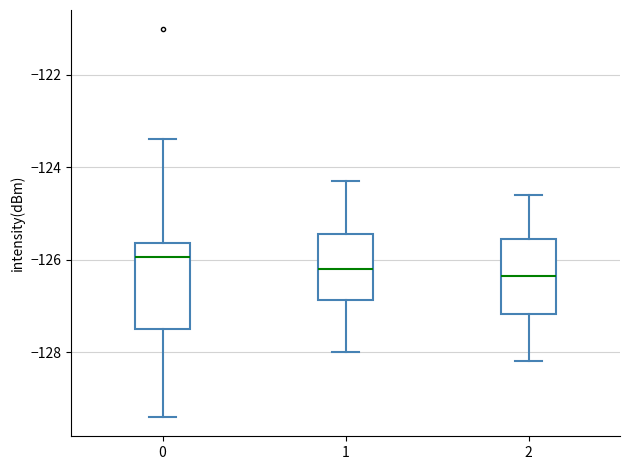

Where does the median line of the box at x = 1 sit on the y-axis? The values are not printed on the chart, so give them approximately, as read against the axis.

-126.2